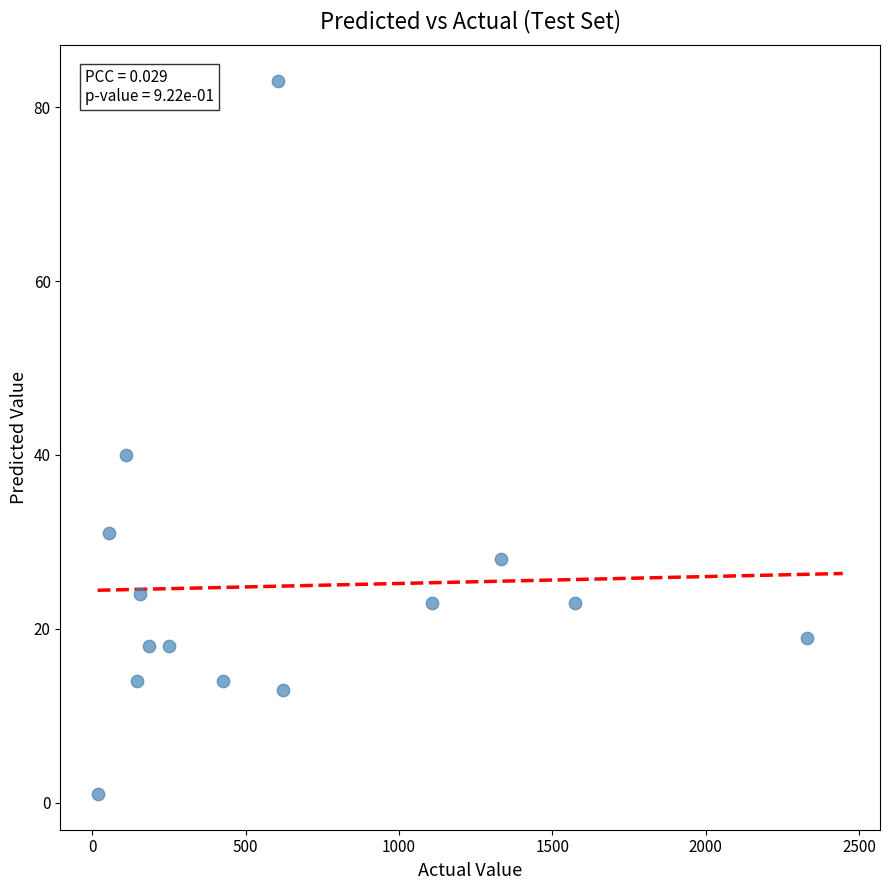

What is the range of X values (max minus min)?

2311